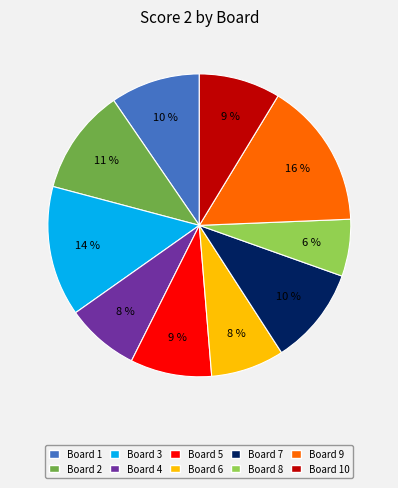

Is there any slice that represents more than half of the pie?

No